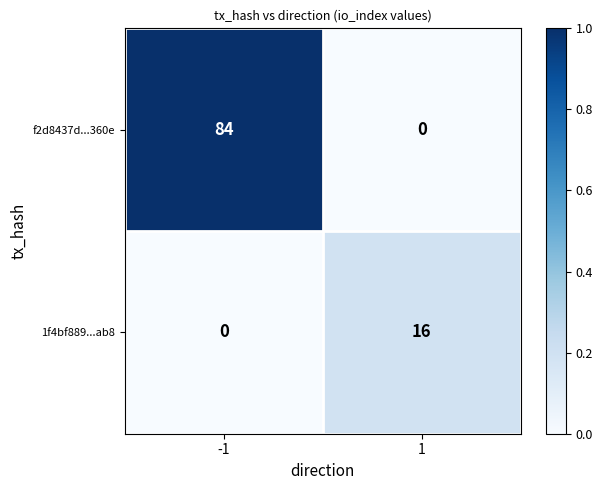

Count the number of categories in the chart.

2